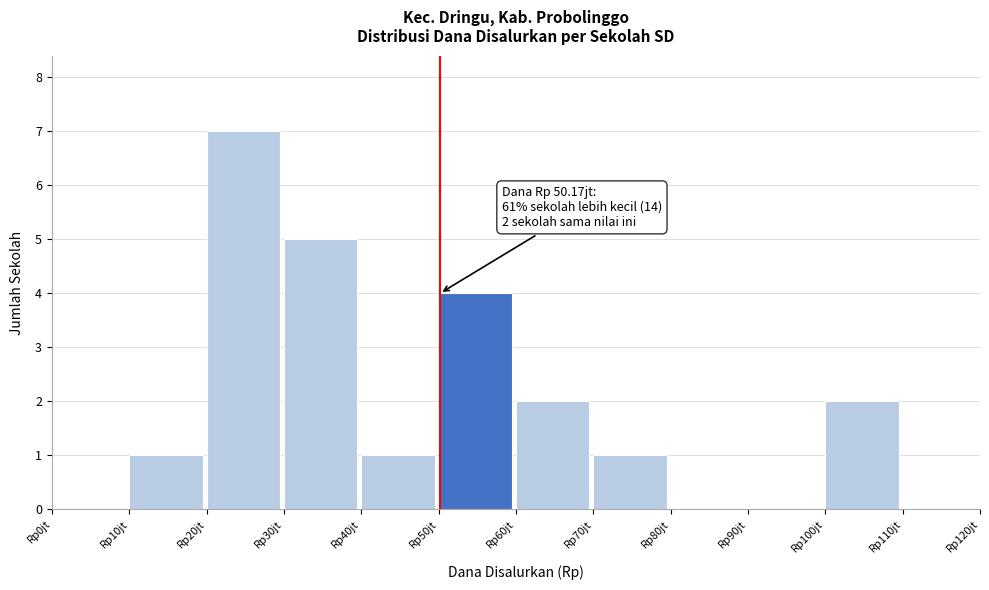

Reading right to left, extract all data points from this chart.

Rp110jt=0	Rp100jt=2	Rp90jt=0	Rp80jt=0	Rp70jt=1	Rp60jt=2	Rp50jt=4	Rp40jt=1	Rp30jt=5	Rp20jt=7	Rp10jt=1	Rp0jt=0